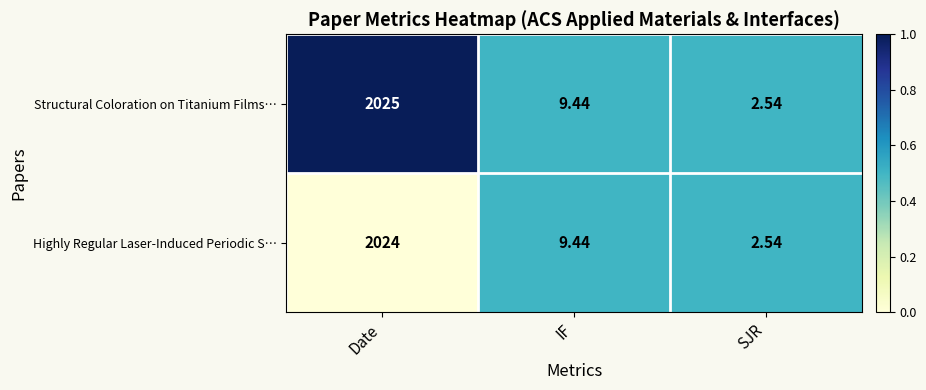

Where is Structural Coloration on Titanium Films… nearest to the value 1013?

IF